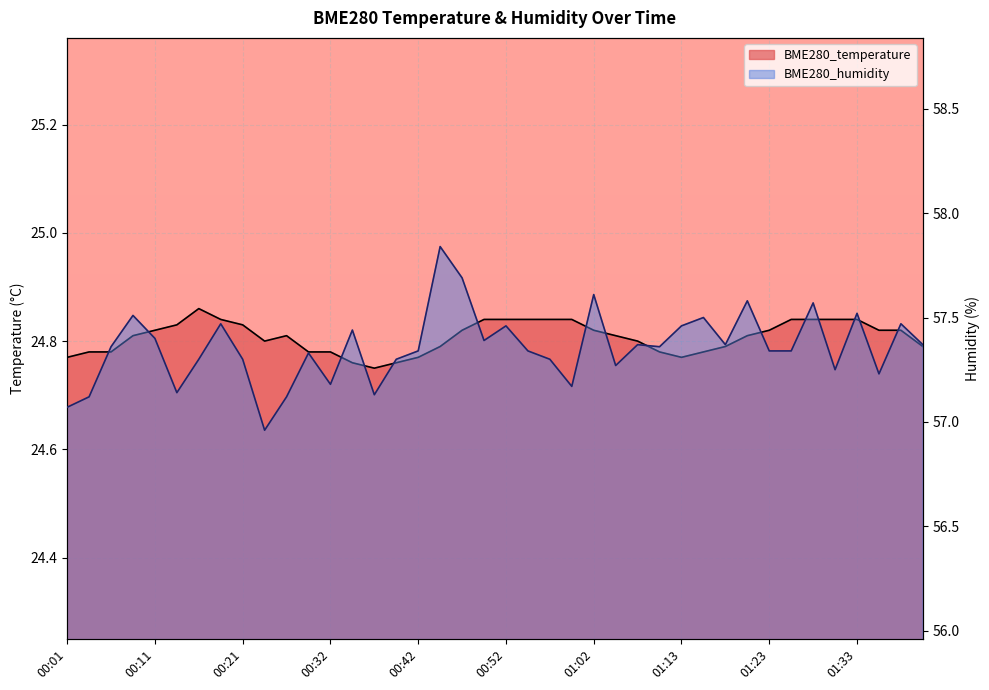

Where is the first local maximum for BME280_temperature?

00:16